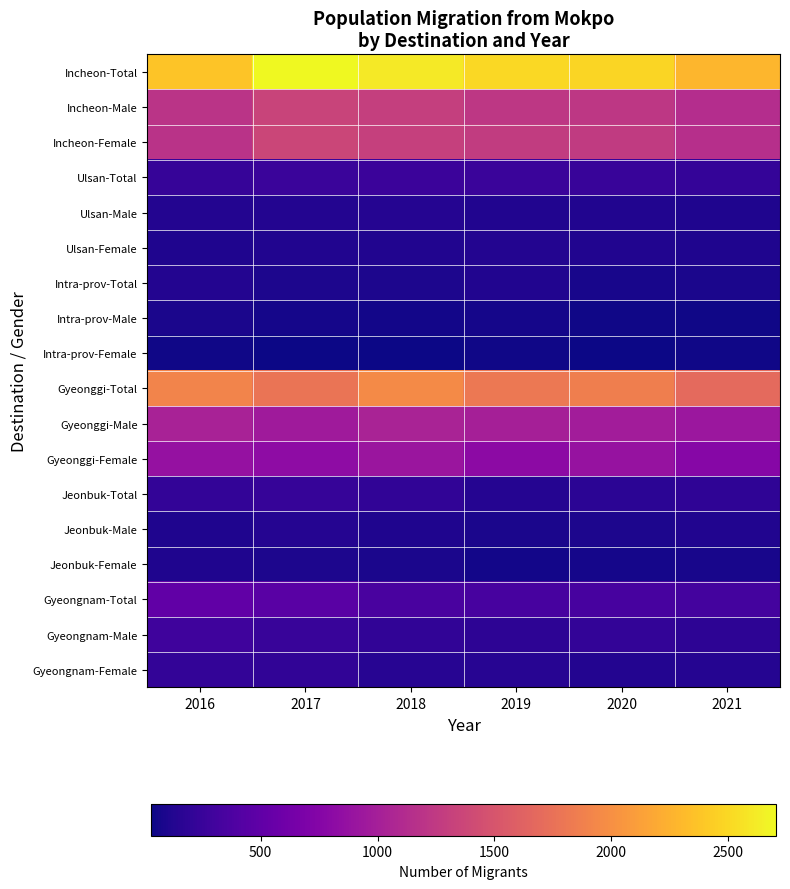

Reading left to right, extract all data points from this chart.

Incheon-Total: 2016=2381	2017=2705	2018=2608	2019=2502	2020=2483	2021=2285
Incheon-Male: 2016=1196	2017=1338	2018=1296	2019=1232	2020=1228	2021=1135
Incheon-Female: 2016=1185	2017=1367	2018=1312	2019=1270	2020=1255	2021=1150
Ulsan-Total: 2016=235	2017=253	2018=261	2019=255	2020=248	2021=221
Ulsan-Male: 2016=128	2017=134	2018=145	2019=124	2020=124	2021=112
Ulsan-Female: 2016=107	2017=119	2018=116	2019=131	2020=124	2021=109
Intra-prov-Total: 2016=134	2017=104	2018=100	2019=119	2020=75	2021=93
Intra-prov-Male: 2016=88	2017=68	2018=59	2019=70	2020=44	2021=47
Intra-prov-Female: 2016=46	2017=36	2018=41	2019=49	2020=31	2021=46
Gyeonggi-Total: 2016=1901	2017=1778	2018=1958	2019=1813	2020=1859	2021=1689
Gyeonggi-Male: 2016=1030	2017=958	2018=1041	2019=1008	2020=977	2021=923
Gyeonggi-Female: 2016=871	2017=820	2018=917	2019=805	2020=882	2021=766
Jeonbuk-Total: 2016=216	2017=231	2018=200	2019=144	2020=167	2021=197
Jeonbuk-Male: 2016=110	2017=137	2018=107	2019=89	2020=104	2021=117
Jeonbuk-Female: 2016=106	2017=94	2018=93	2019=55	2020=63	2021=80
Gyeongnam-Total: 2016=504	2017=450	2018=354	2019=337	2020=338	2021=322
Gyeongnam-Male: 2016=292	2017=242	2018=200	2019=186	2020=209	2021=182
Gyeongnam-Female: 2016=212	2017=208	2018=154	2019=151	2020=129	2021=140